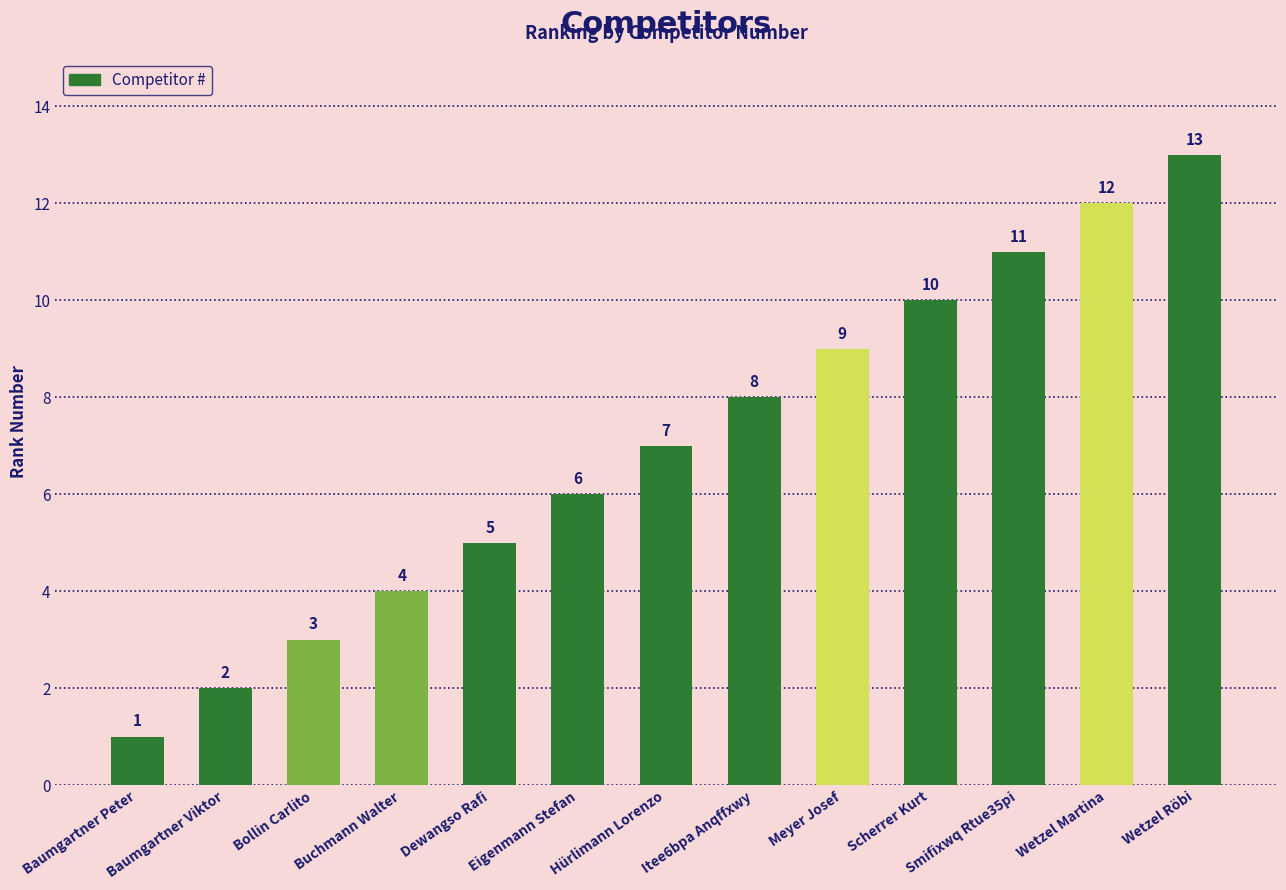

The value at Wetzel Röbi is 21. True or false?

False